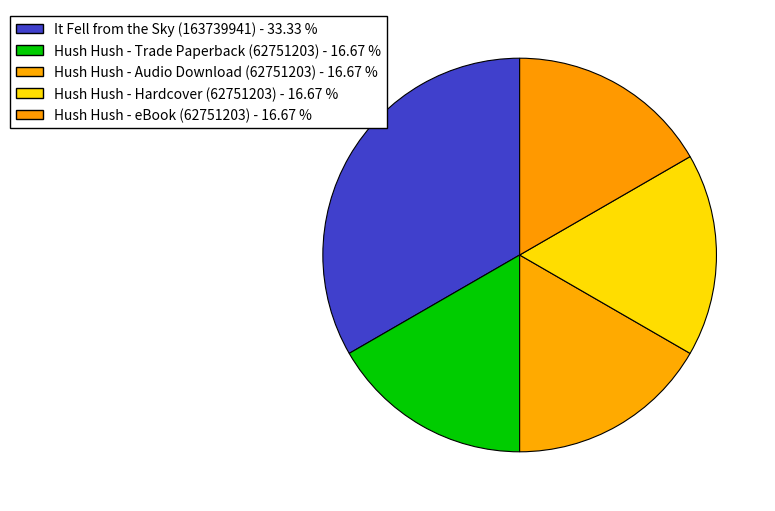

Is It Fell from the Sky (163739941) the majority of the pie?

No